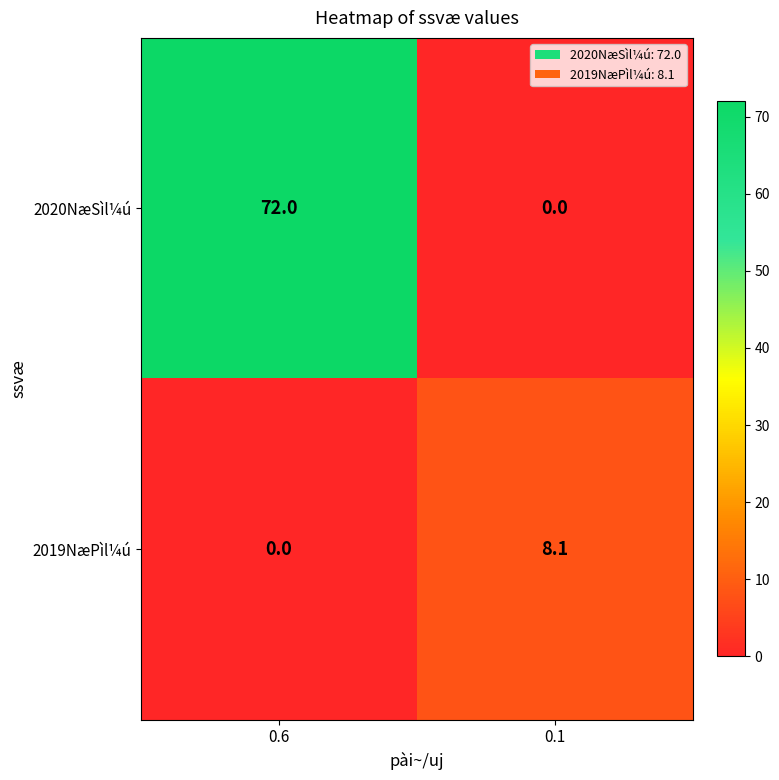

Which category has the highest value across all series?

0.6